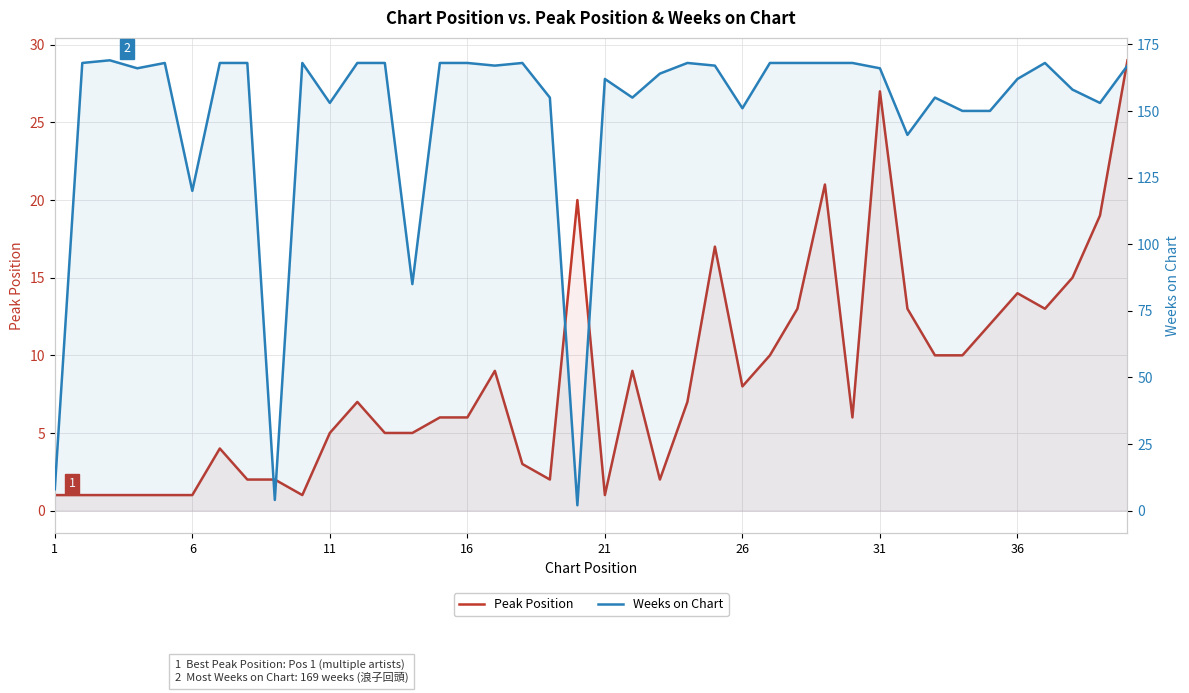

Is the value of Peak Position at 6 greater than the value of Weeks on Chart at 21?

No